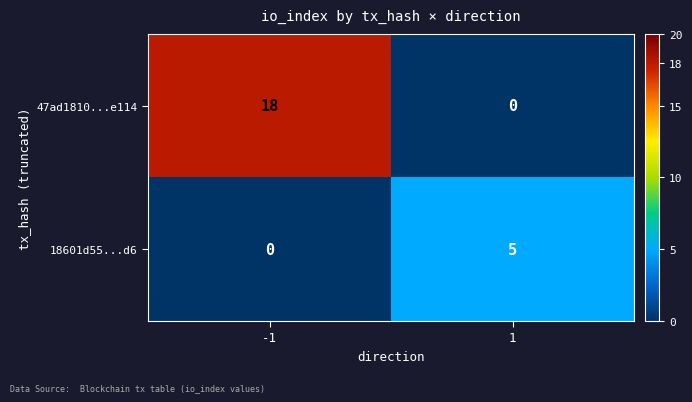

Rank the series by their maximum value, from highest to lowest.

47ad1810...e114, 18601d55...d6